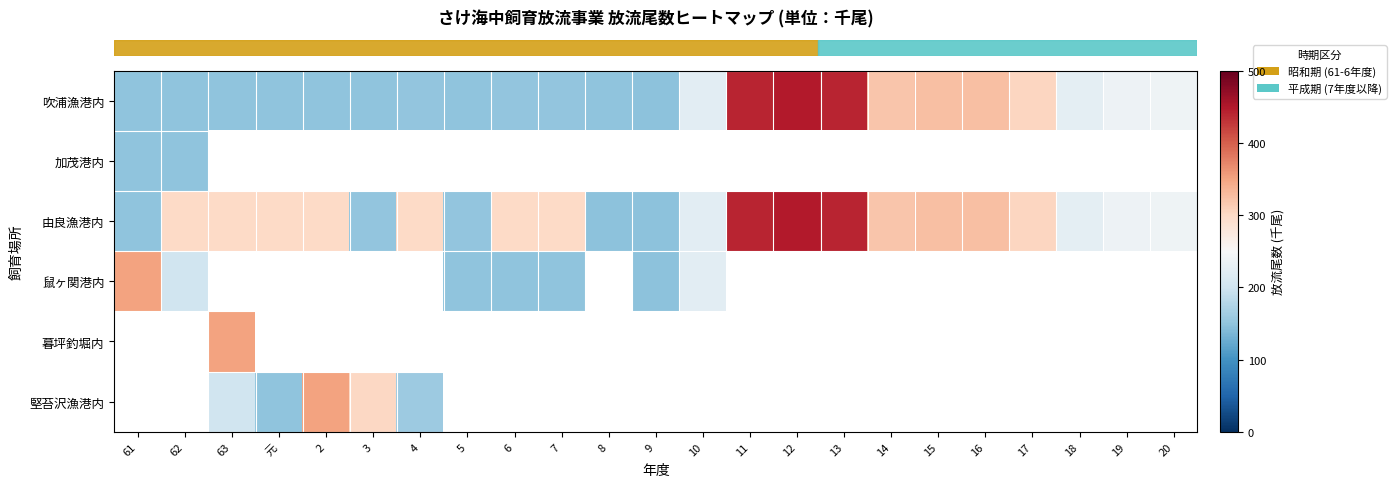

What is the greatest value displayed?

449.0